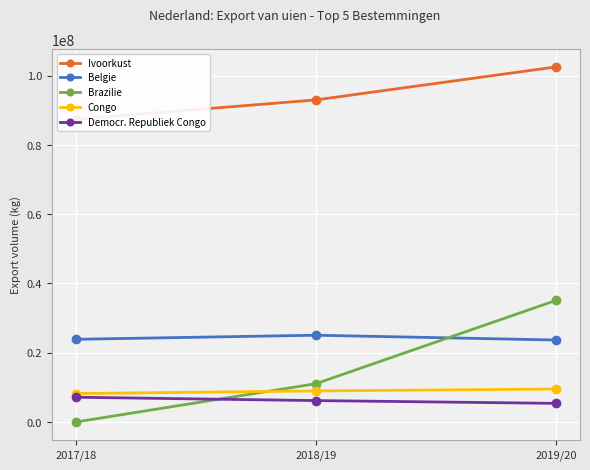

Is the value of Belgie at 2017/18 greater than the value of Democr. Republiek Congo at 2018/19?

Yes